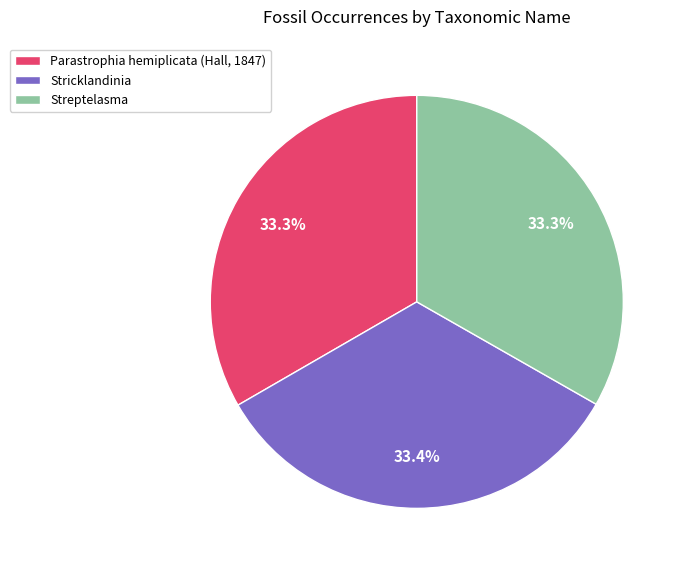

To the nearest percent, what portion does Streptelasma represent?

33%